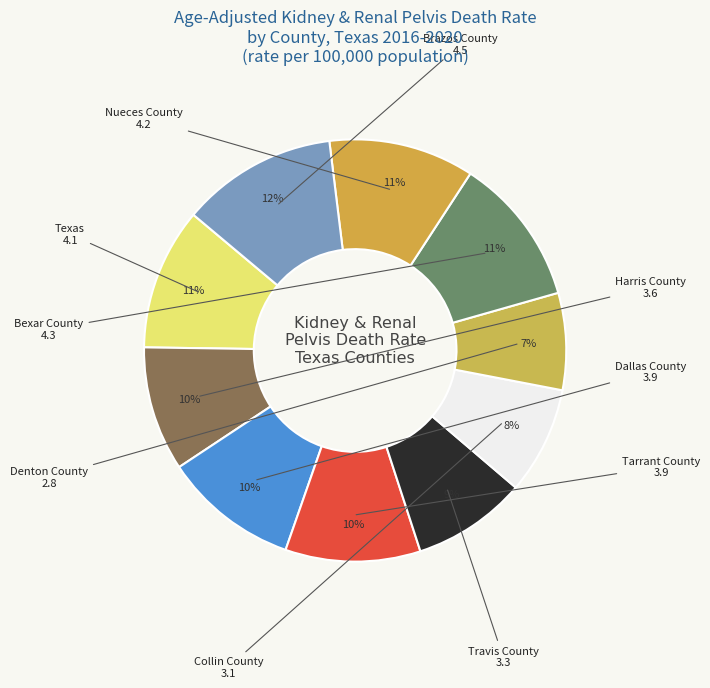

How many slices are in this pie chart?

10